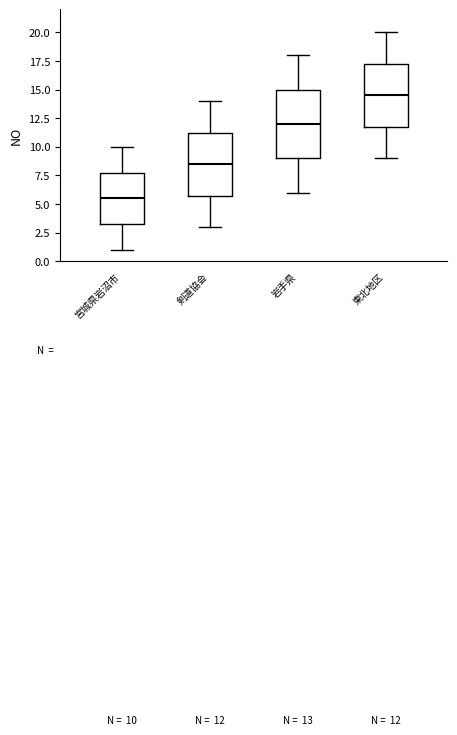

Which box is the tallest, from its lower edge to its upper edge?

岩手県